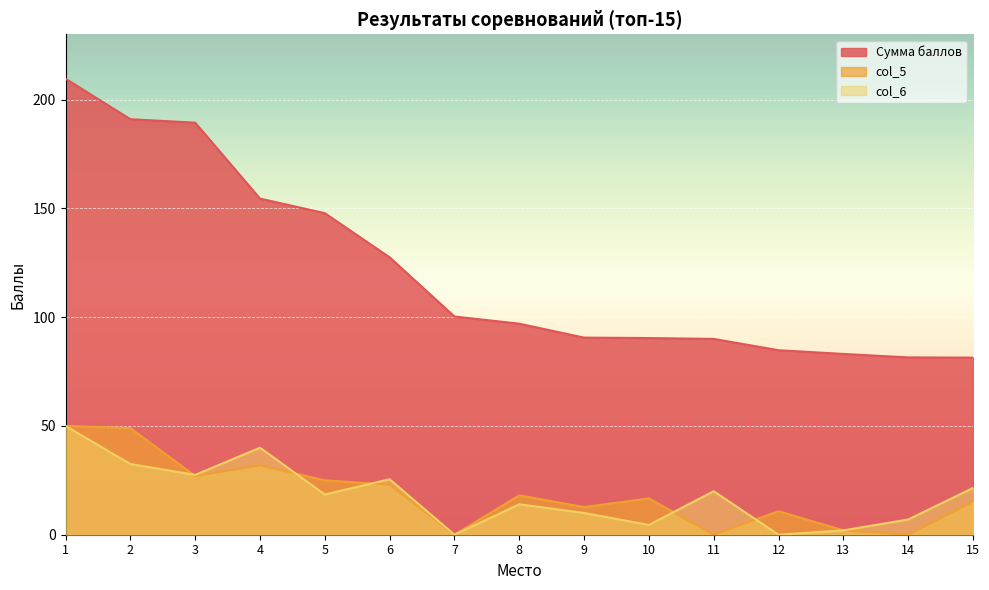

Where does the col_5 series first go above 16?

1